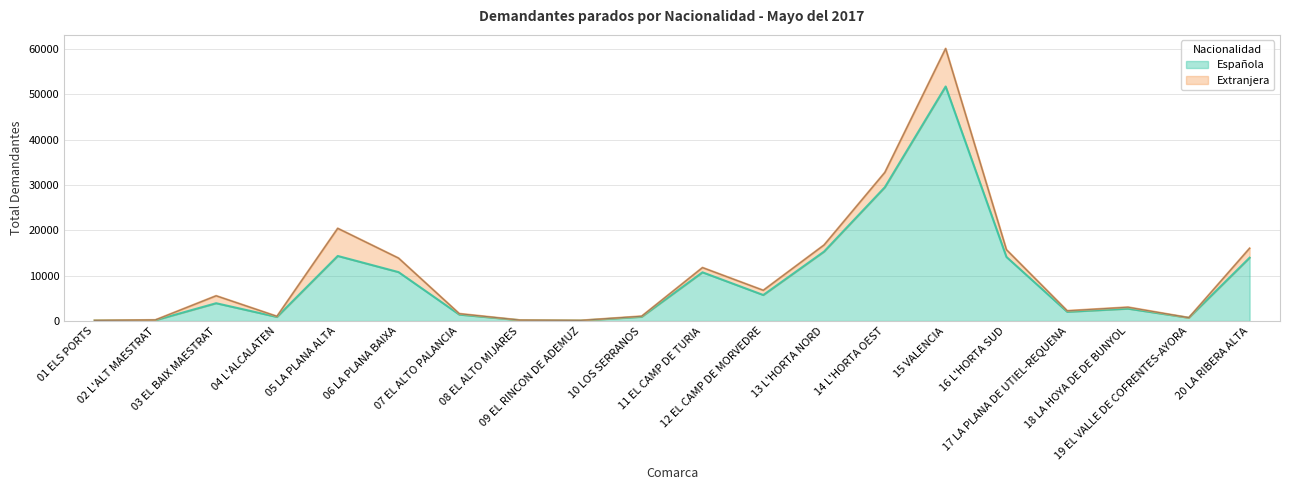

What is the difference between the values at 09 EL RINCON DE ADEMUZ and 03 EL BAIX MAESTRAT?

3818